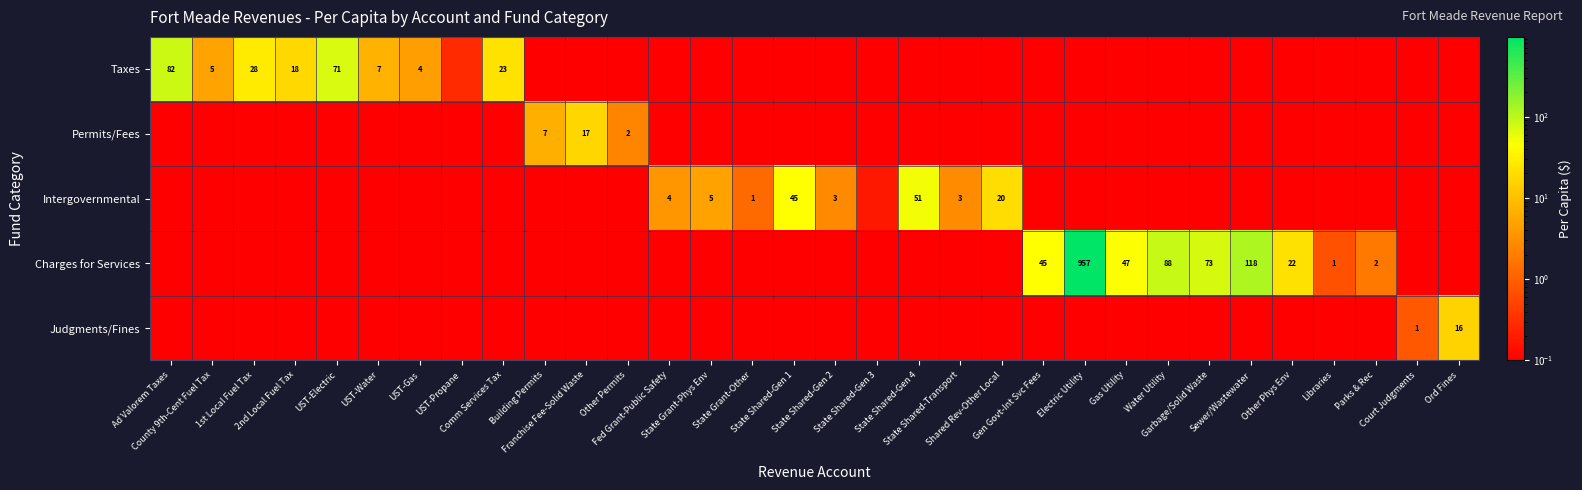

What is the total value across all series at UST-Water?

7.3